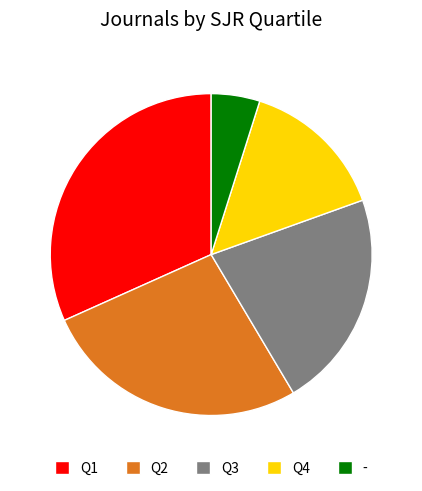

Which category has the biggest portion of the pie?

Q1